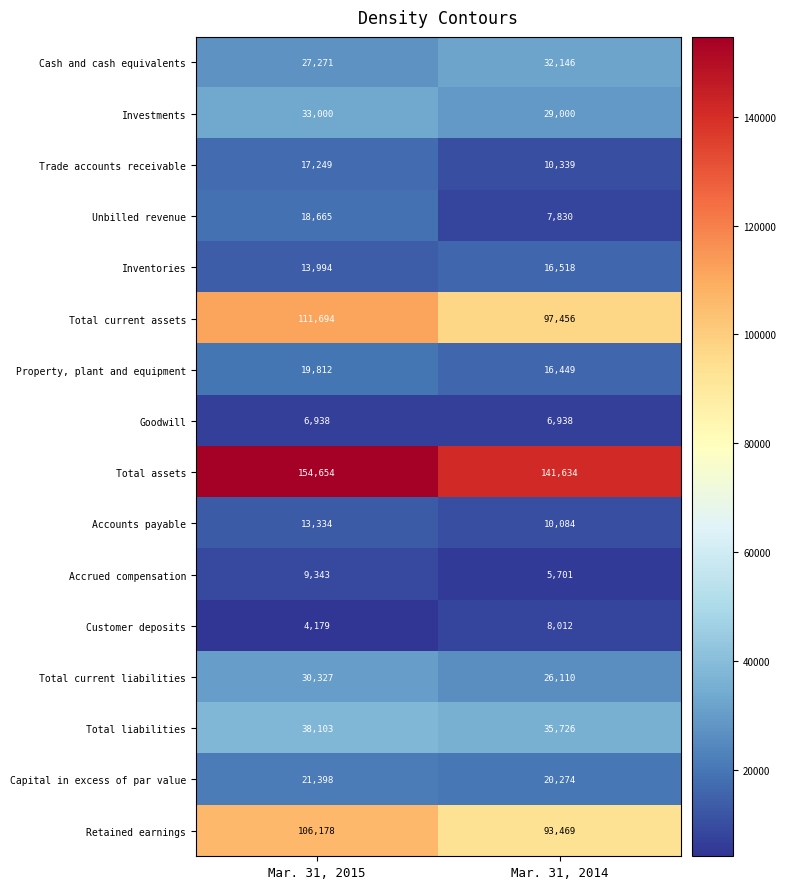

What is the minimum value shown in the chart?

4179